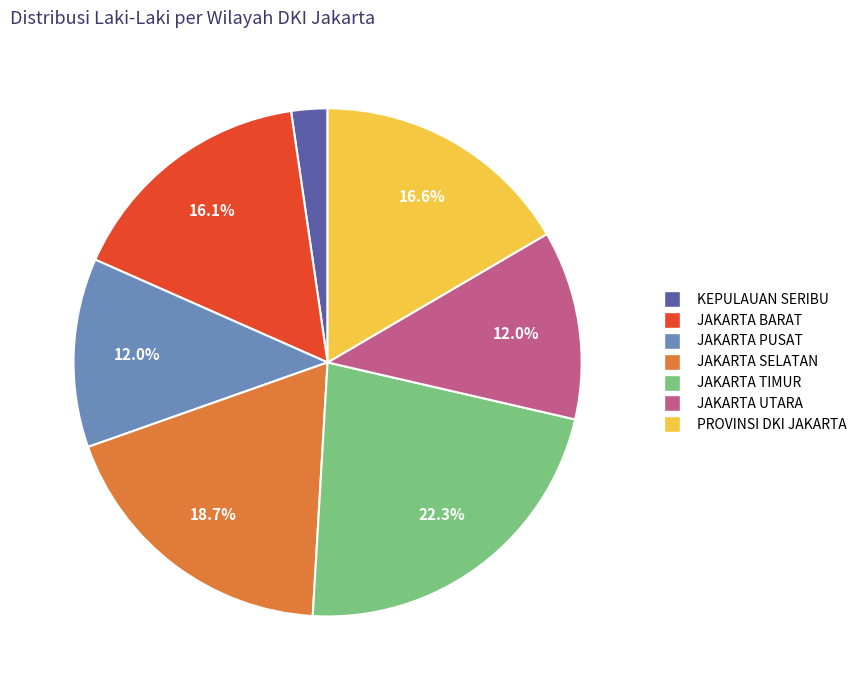

What is the largest slice in the pie chart?

JAKARTA TIMUR